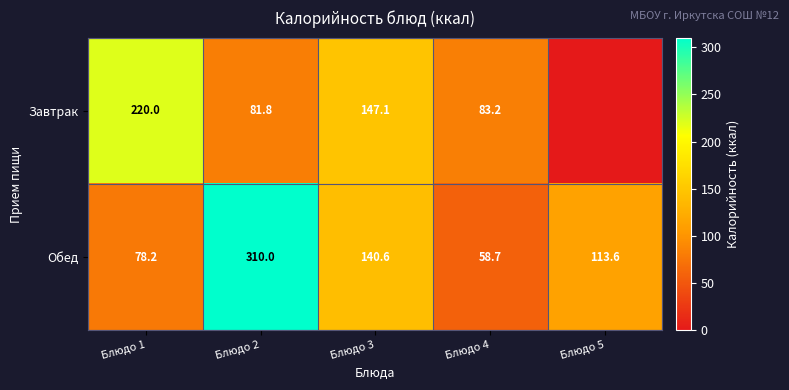

Is the value of Обед at Блюдо 4 greater than the value of Завтрак at Блюдо 3?

No